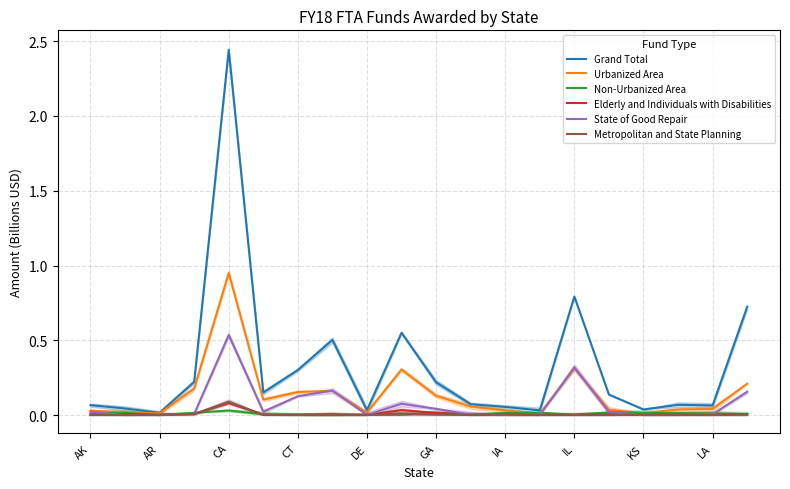

How many categories are shown in the chart?

20